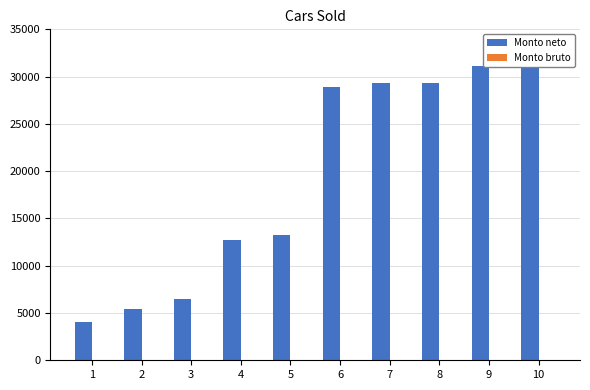

Which category has the lowest value in the Monto bruto series?

1